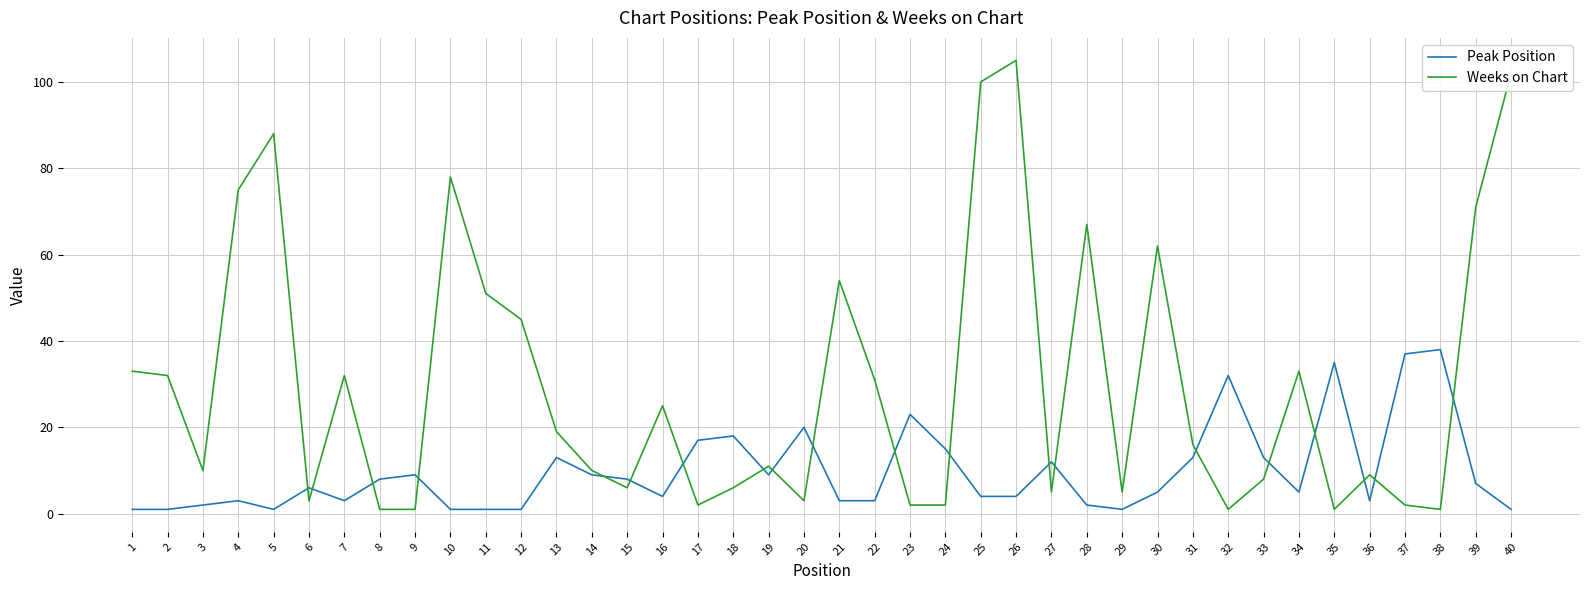

How many times do Weeks on Chart and Peak Position cross each other?

20